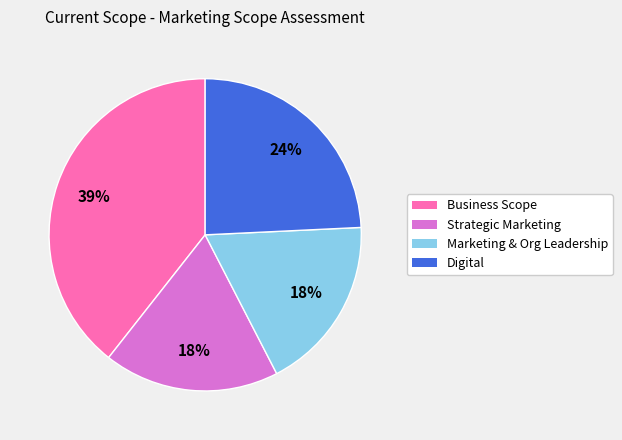

Does any single category account for the majority?

No